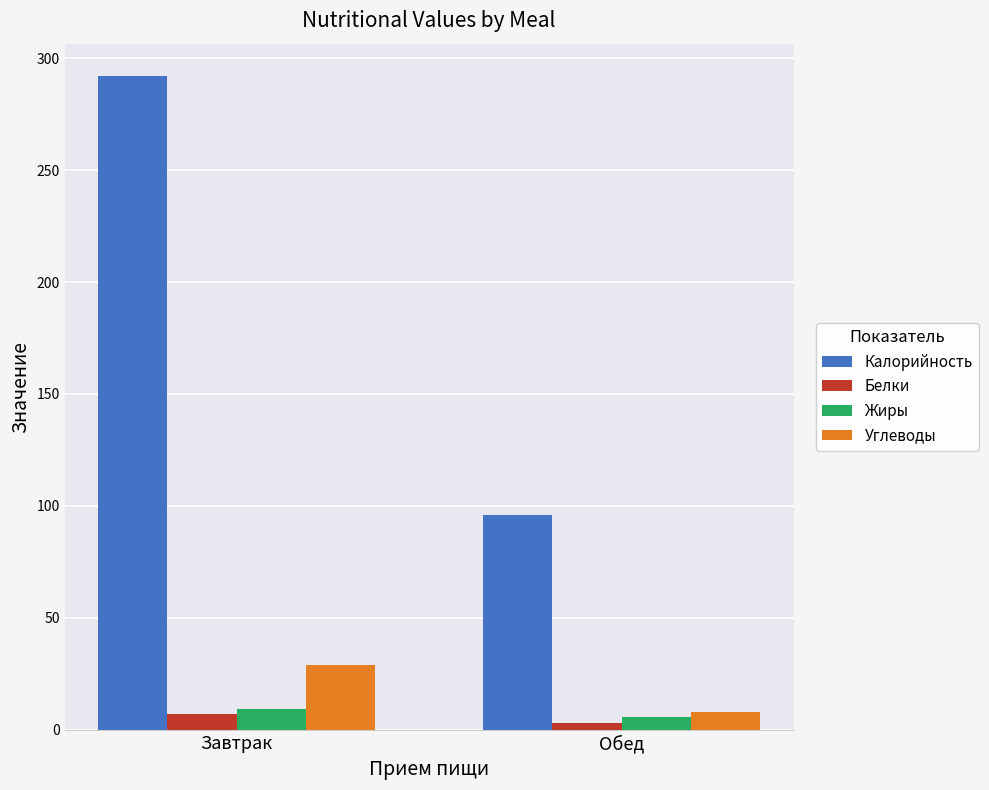

List the labels in order of Калорийность value, largest first.

Завтрак, Обед